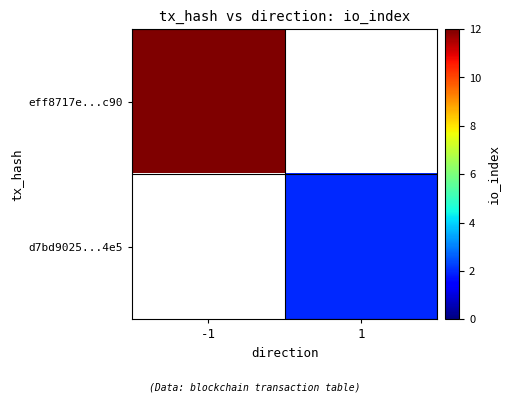

List the series in order of their overall mean, highest first.

eff8717e...c90, d7bd9025...4e5